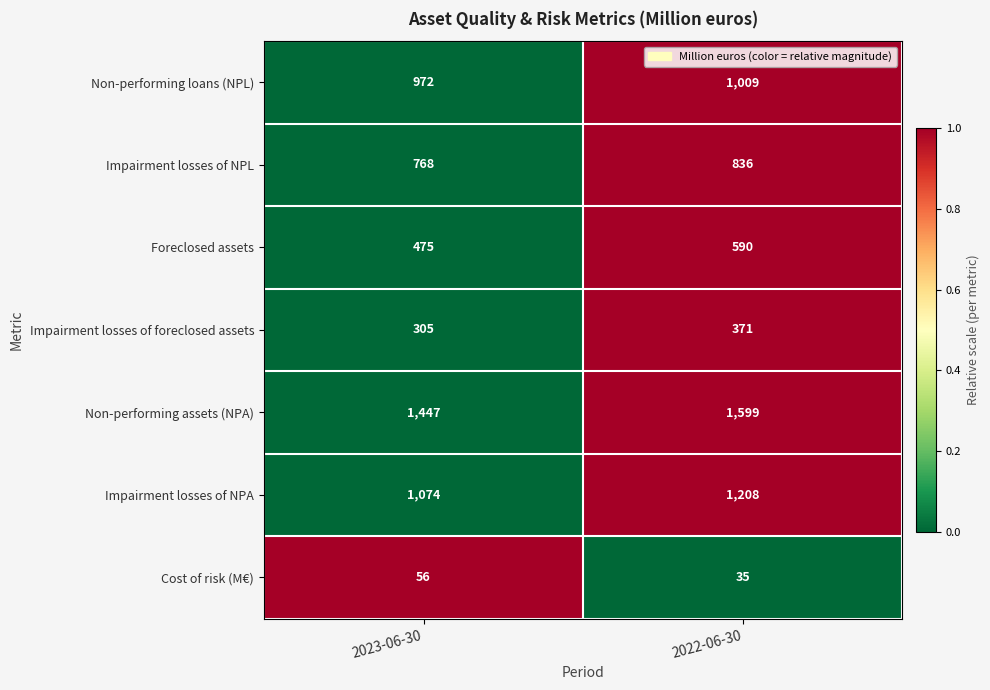

Where is Non-performing loans (NPL) nearest to the value 990?

2023-06-30